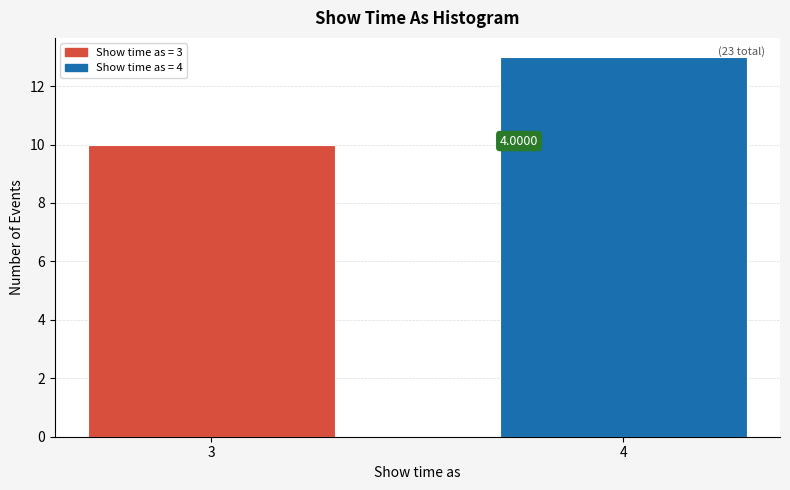

Does the chart contain any negative values?

No